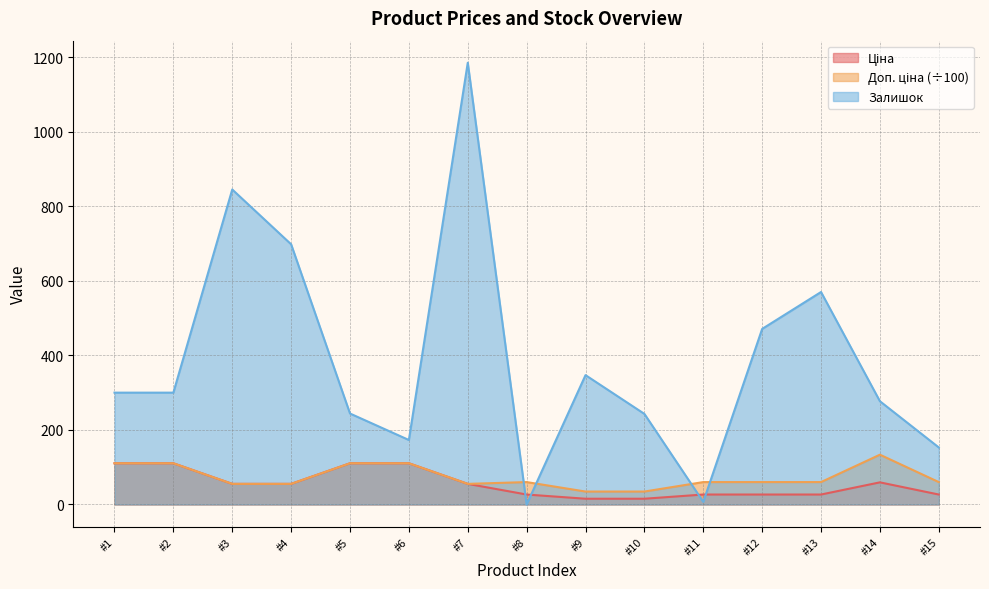

Reading left to right, list all the values displayed in this chart.

Ціна: 110.5	110.5	55.3	55.3	110.5	110.5	55.3	26.7	15.4	15.4	26.7	26.7	26.7	59.4	26.7
Доп. ціна: 110.5	110.5	55.3	55.3	110.5	110.5	55.3	60.1	34.7	34.7	60.1	60.1	60.1	133.6	60.1
Залишок: 300.0	300.0	845.0	698.0	244.0	173.0	1185.0	0.0	347.0	243.0	7.0	471.0	570.0	277.0	153.0